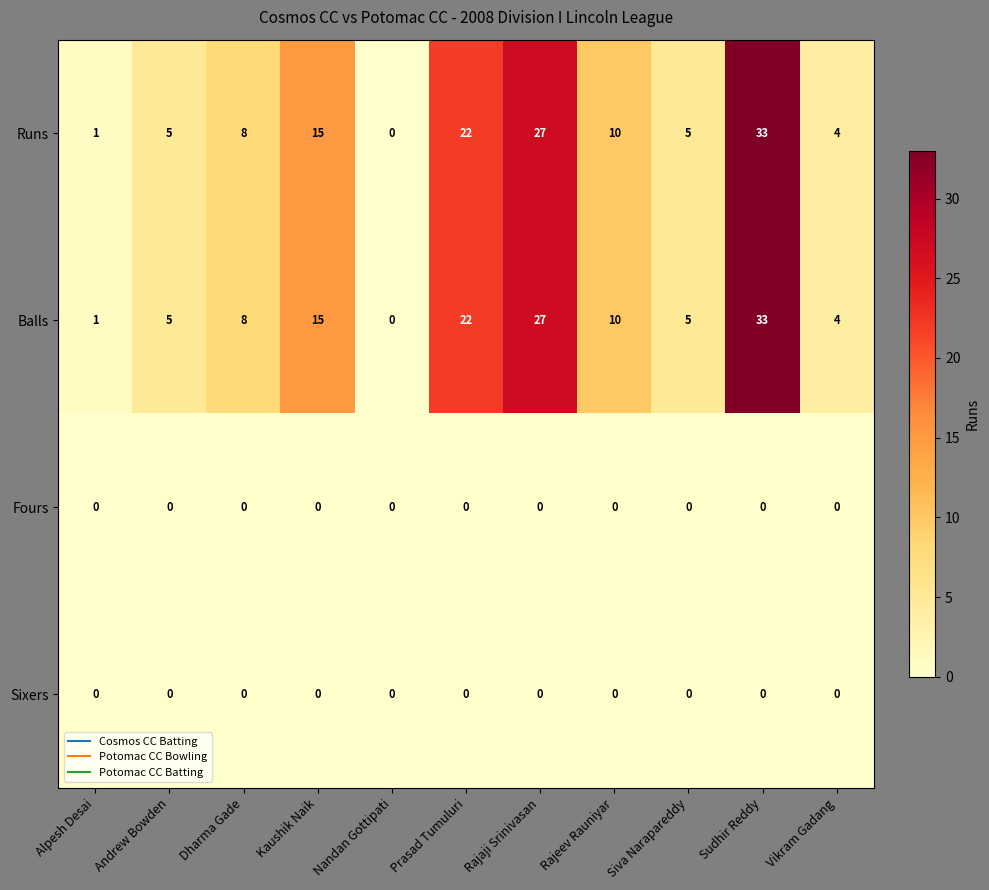

What is the difference between the highest and lowest values at Andrew Bowden?

5